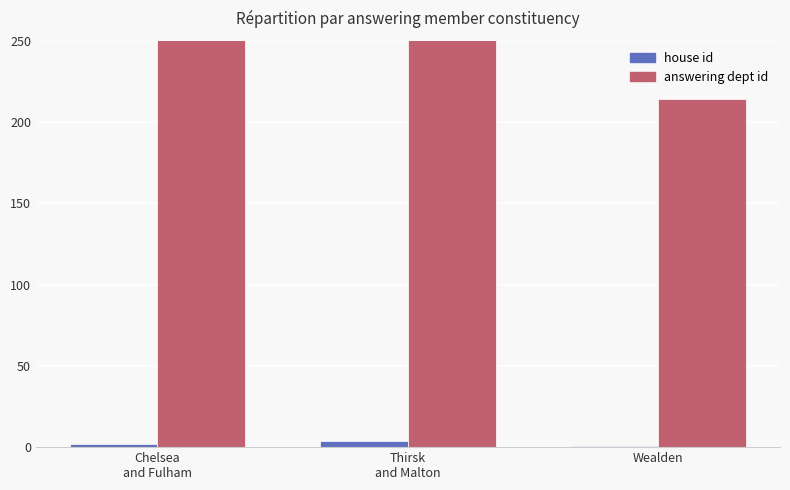

Count the answering dept id values in the range 214 to 856.

3